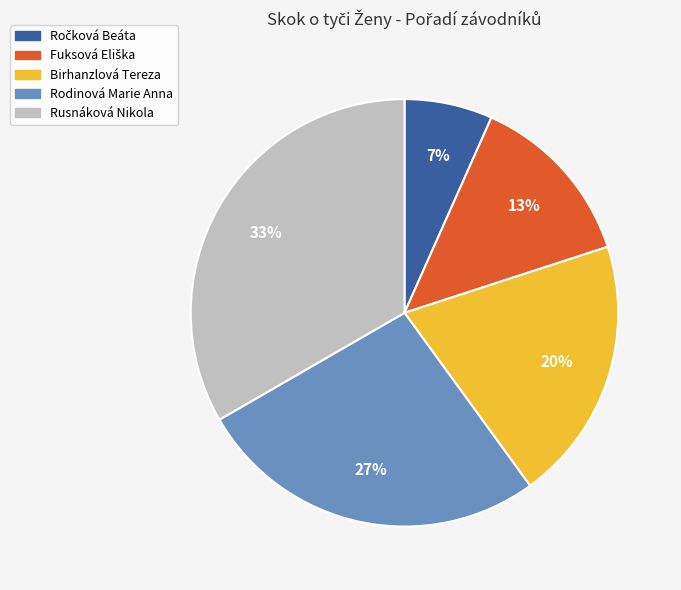

Does any single category account for the majority?

No